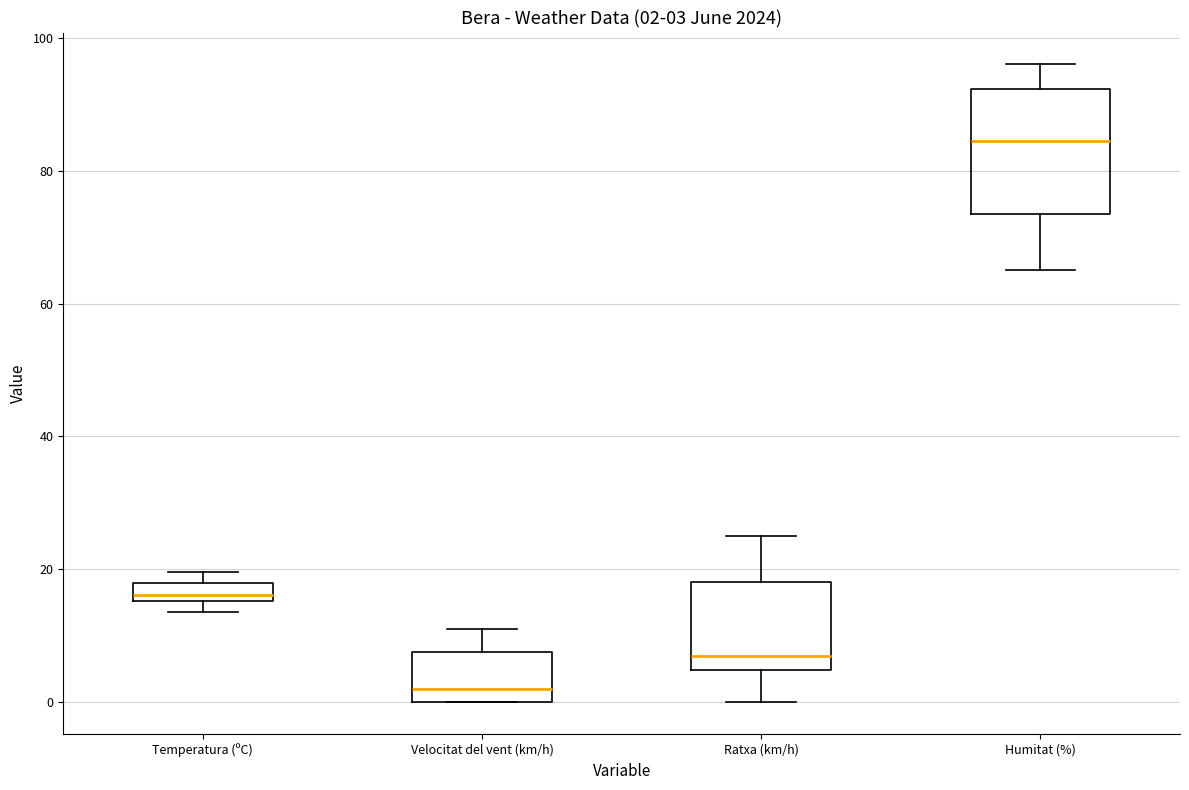

Which box is the tallest, from its lower edge to its upper edge?

Humitat (%)